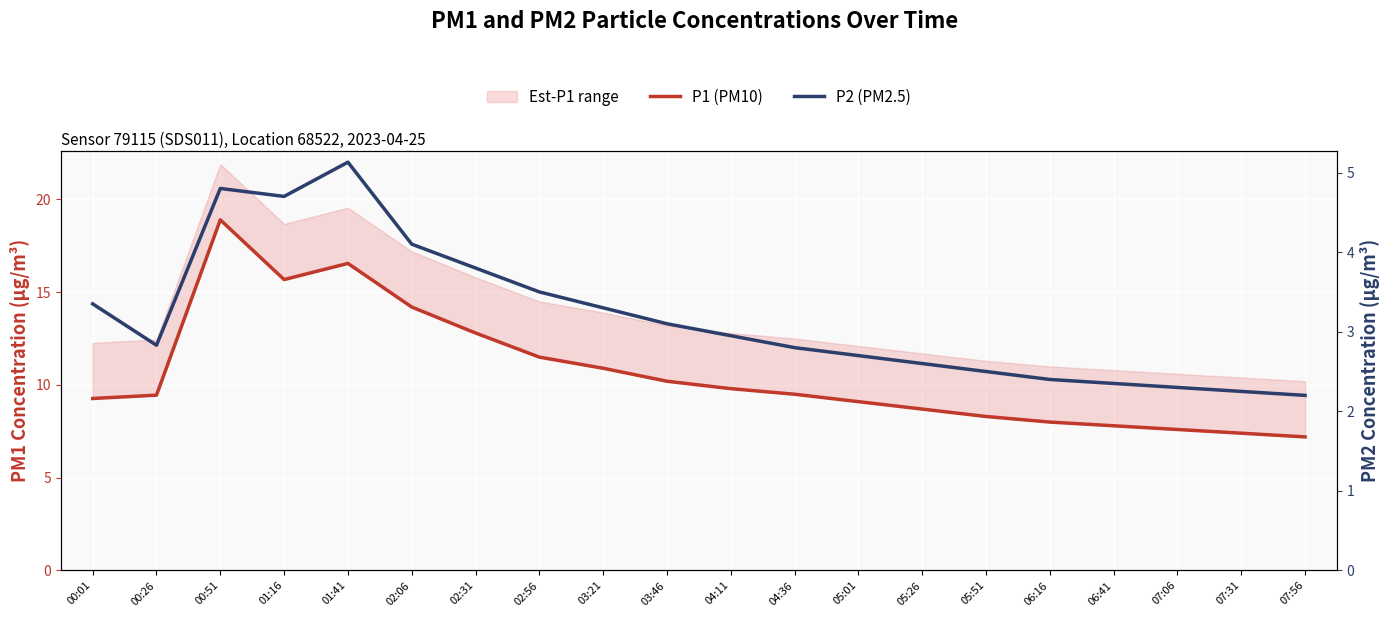

At which category does P1 (PM10) reach its first local peak?

00:51